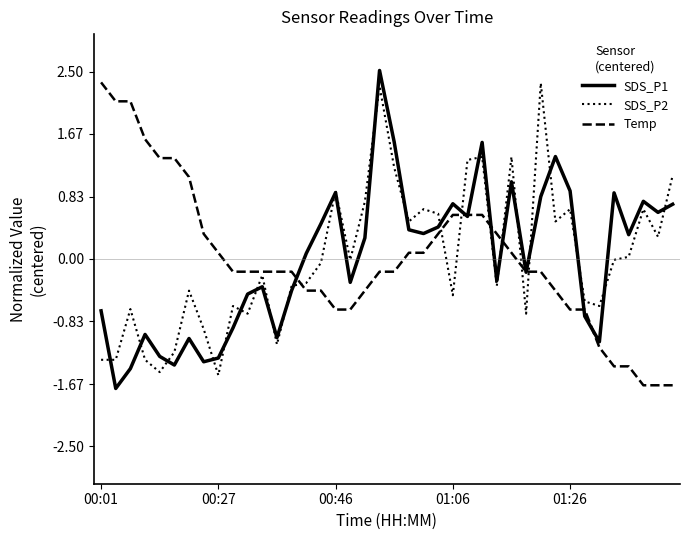

What is the smallest value displayed?

-1.7